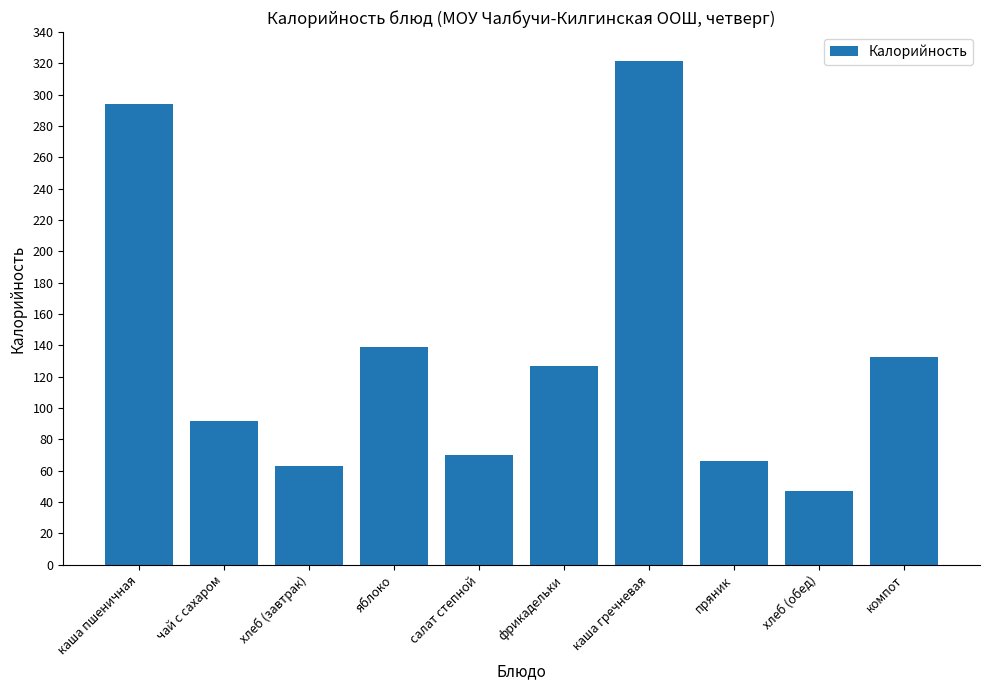

At which label does the data first exceed 126?

каша пшеничная